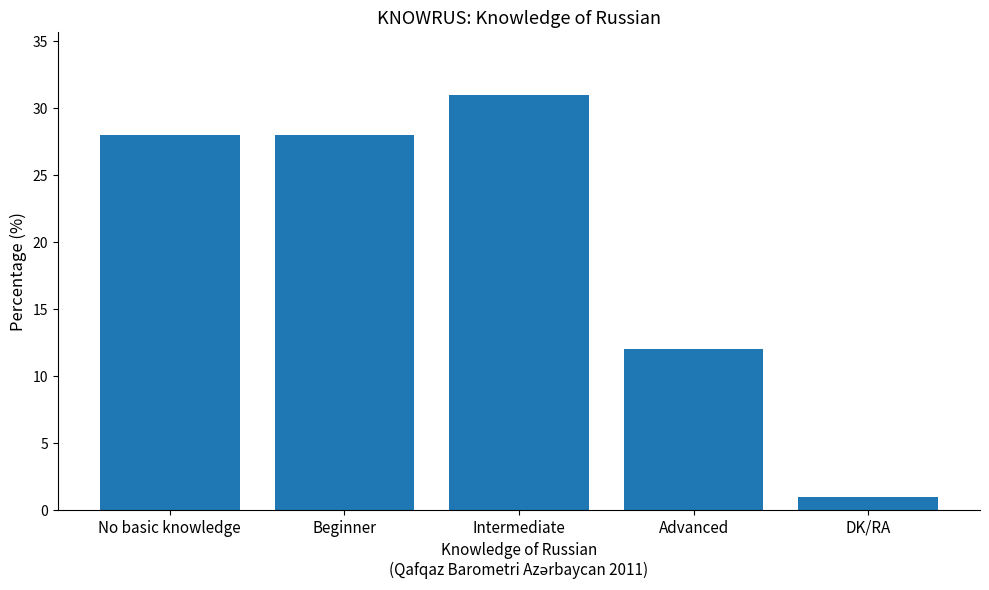

Reading right to left, extract all data points from this chart.

1	12	31	28	28